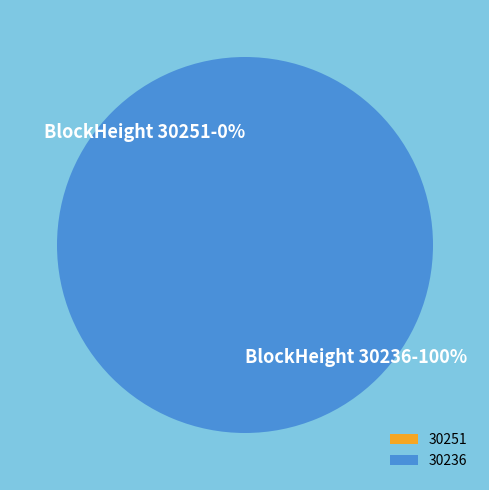

What is the largest slice in the pie chart?

30236